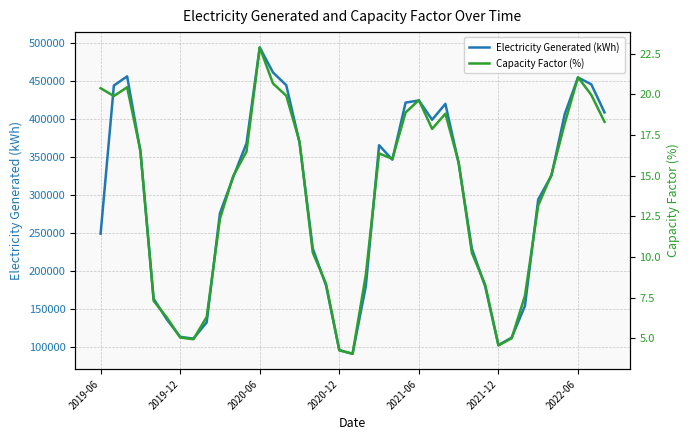

What is the highest value of the Capacity Factor (%) series?

22.9